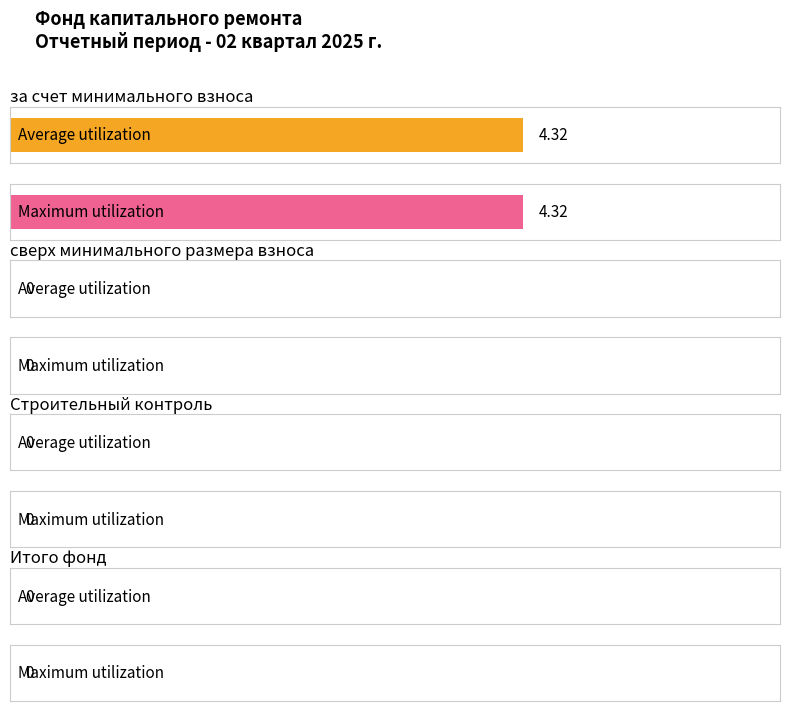

Is the value of Average utilization at сверх минимального размера взноса greater than the value of Maximum utilization at сверх минимального размера взноса?

No